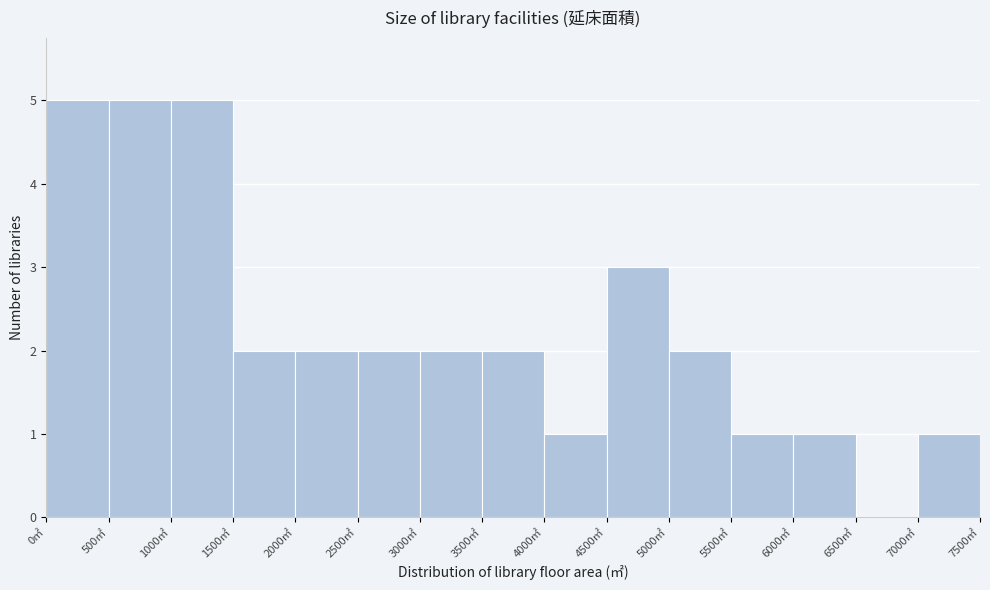

Reading left to right, list every bar in this chart as the range it spans on the x-axis followed by its height. The values are not printed on the chart, so give them approximately, as read against the axis.

0 to 500: 5
500 to 1000: 5
1000 to 1500: 5
1500 to 2000: 2
2000 to 2500: 2
2500 to 3000: 2
3000 to 3500: 2
3500 to 4000: 2
4000 to 4500: 1
4500 to 5000: 3
5000 to 5500: 2
5500 to 6000: 1
6000 to 6500: 1
6500 to 7000: 0
7000 to 7500: 1